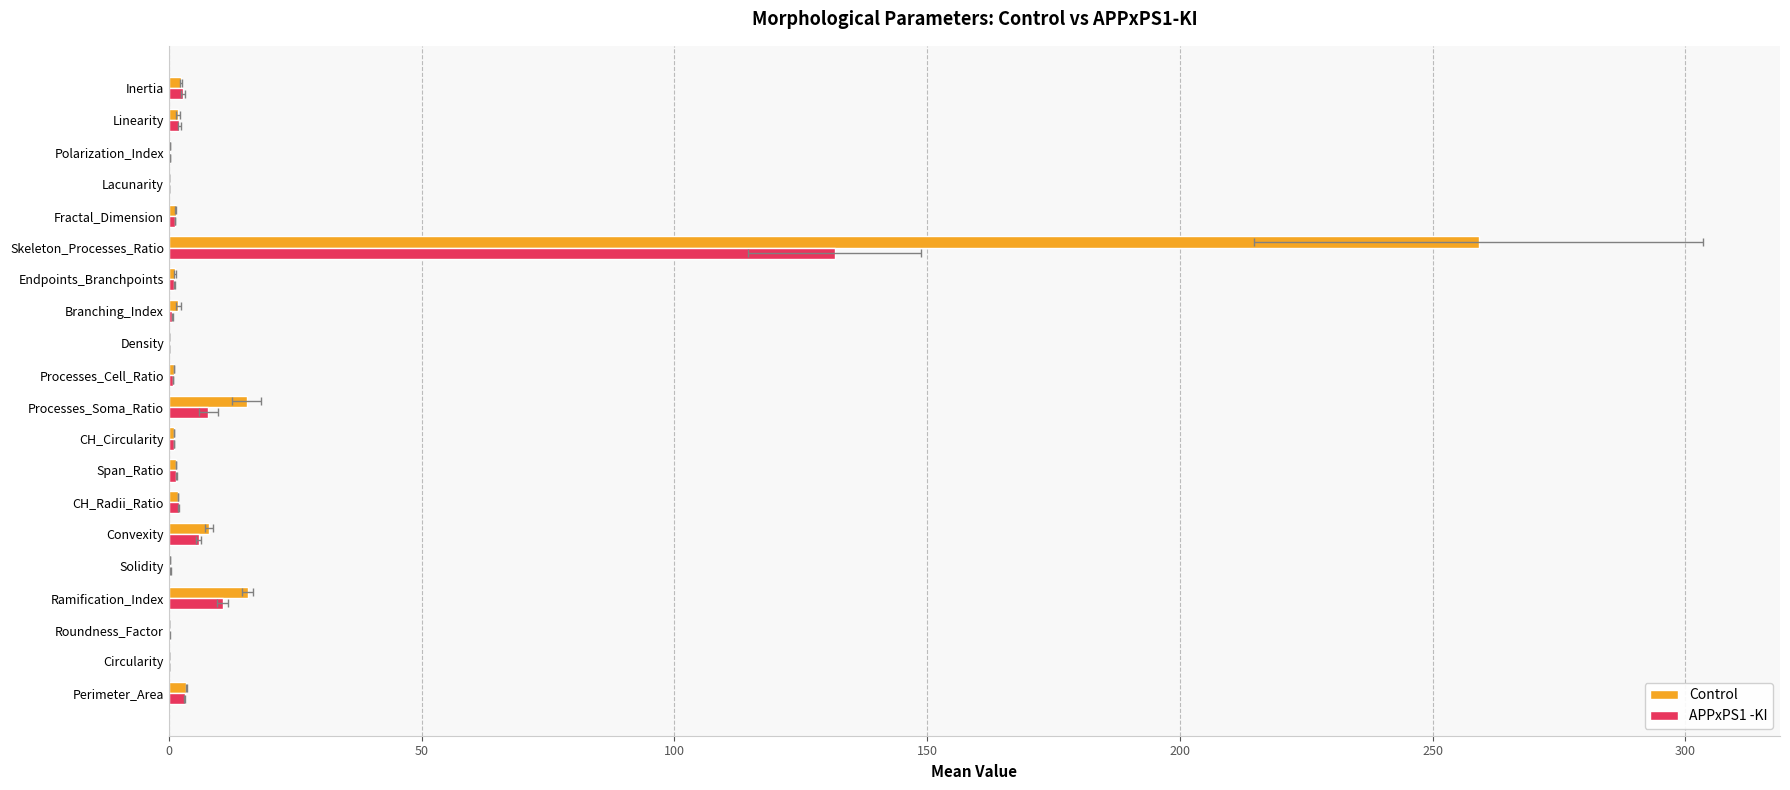

Which series changed the most between Processes_Soma_Ratio and Polarization_Index?

Control